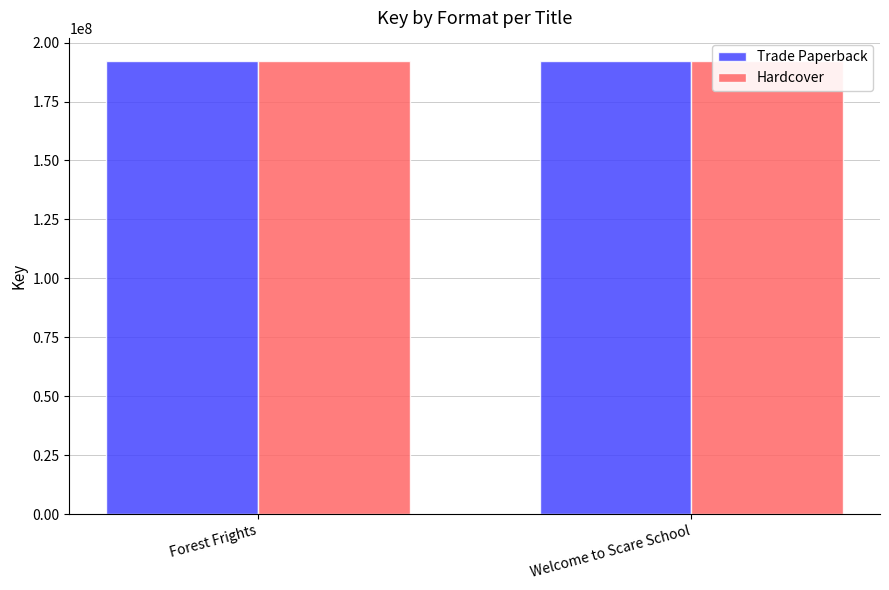

At how many categories does at least one series exceed 192367459?

1